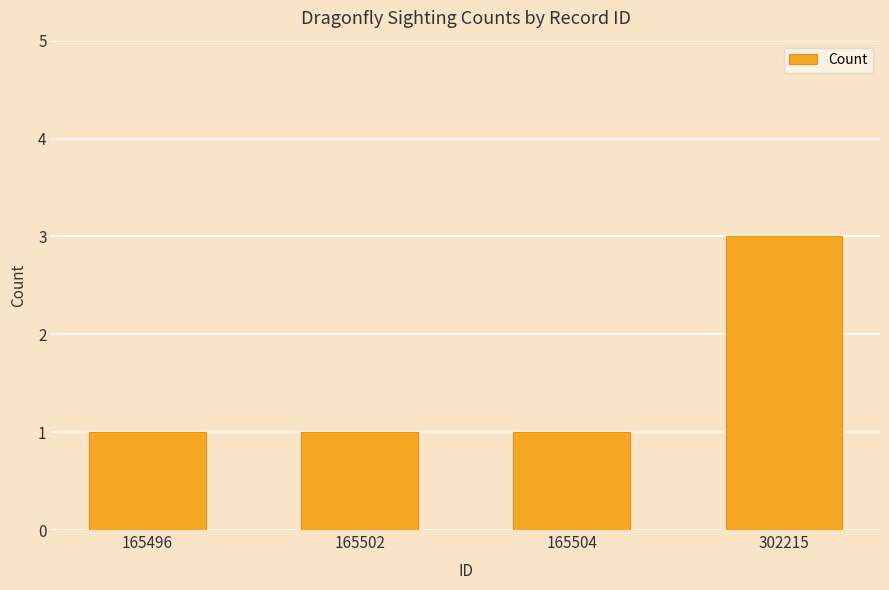

Approximately how many times larger is the value at 165504 compared to 302215?

0.3